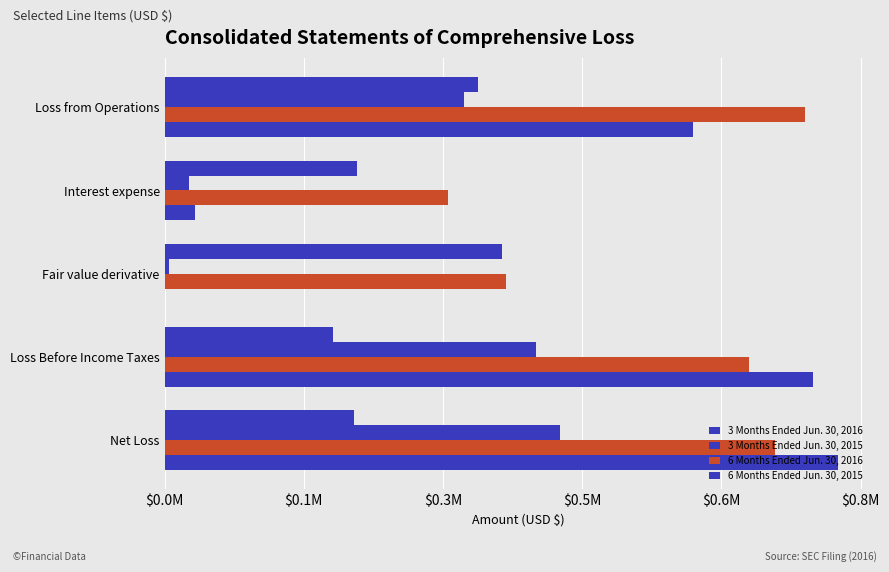

Which series has the widest spread of values?

6 Months Ended Jun. 30, 2015